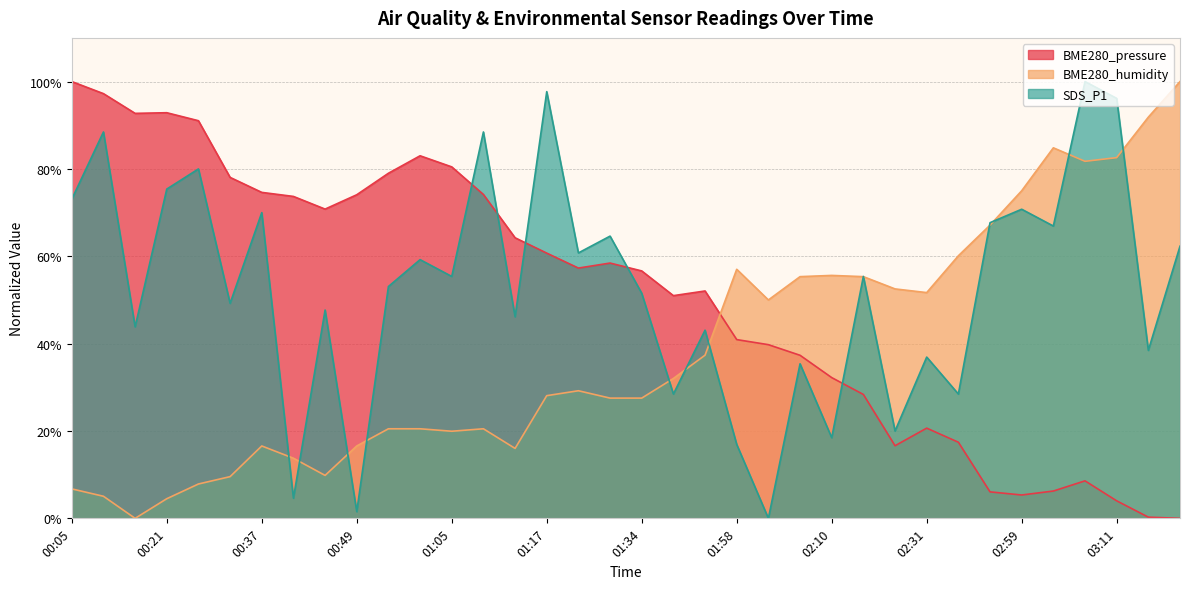

How many data points in SDS_P1 are less than 55?

18